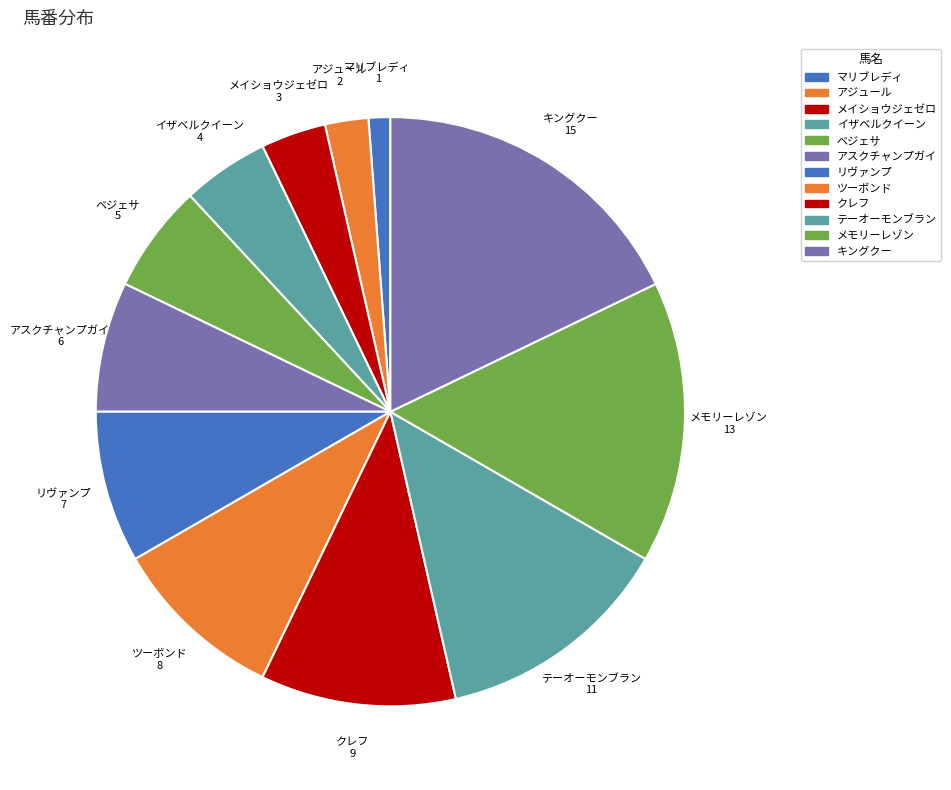

What percentage is the キングクー slice, to the nearest percent?

18%